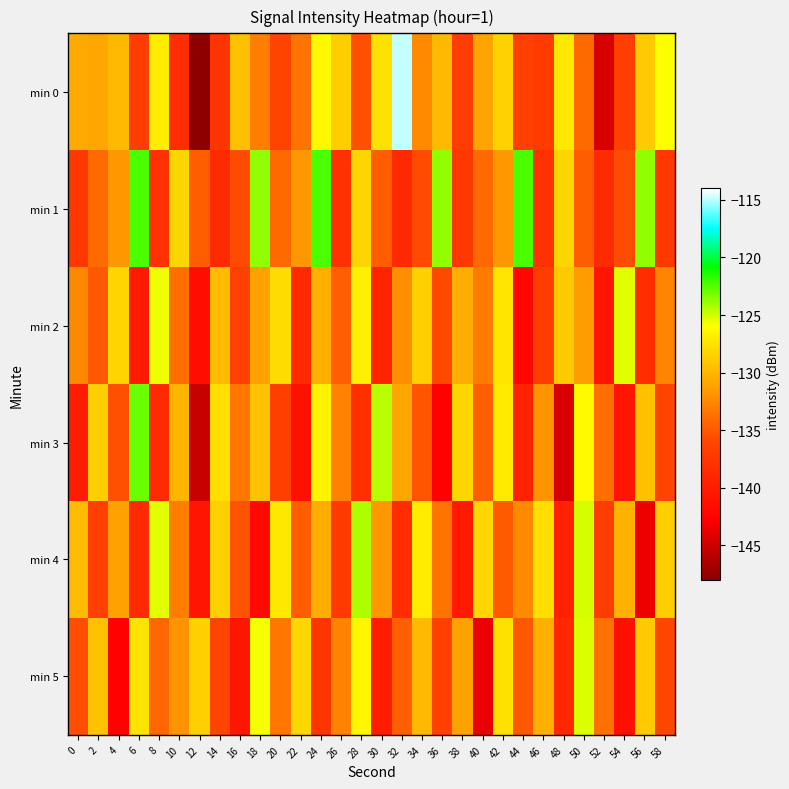

Which series has the largest total across all categories?

min 0